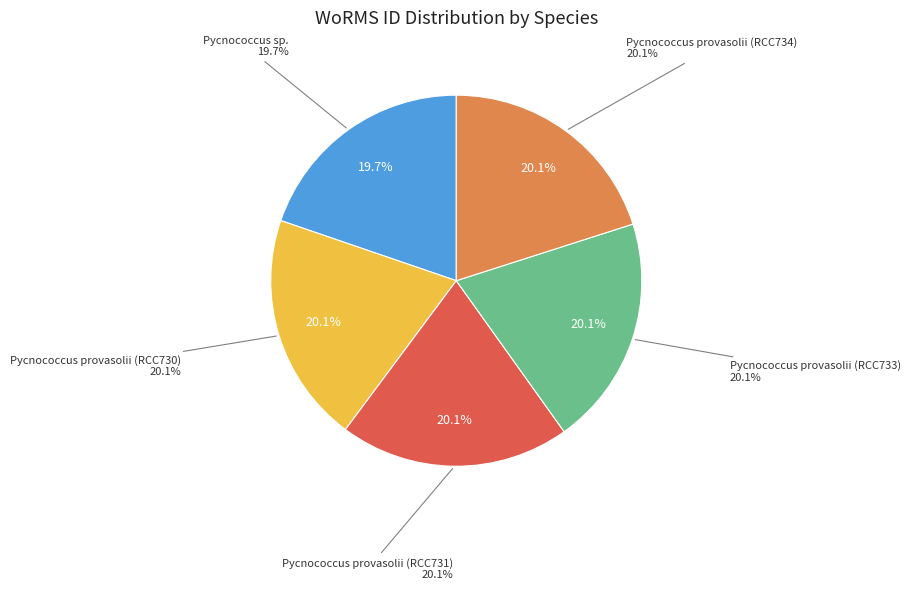

The Pycnococcus provasolii (RCC733) slice represents 20% of the pie. True or false?

True